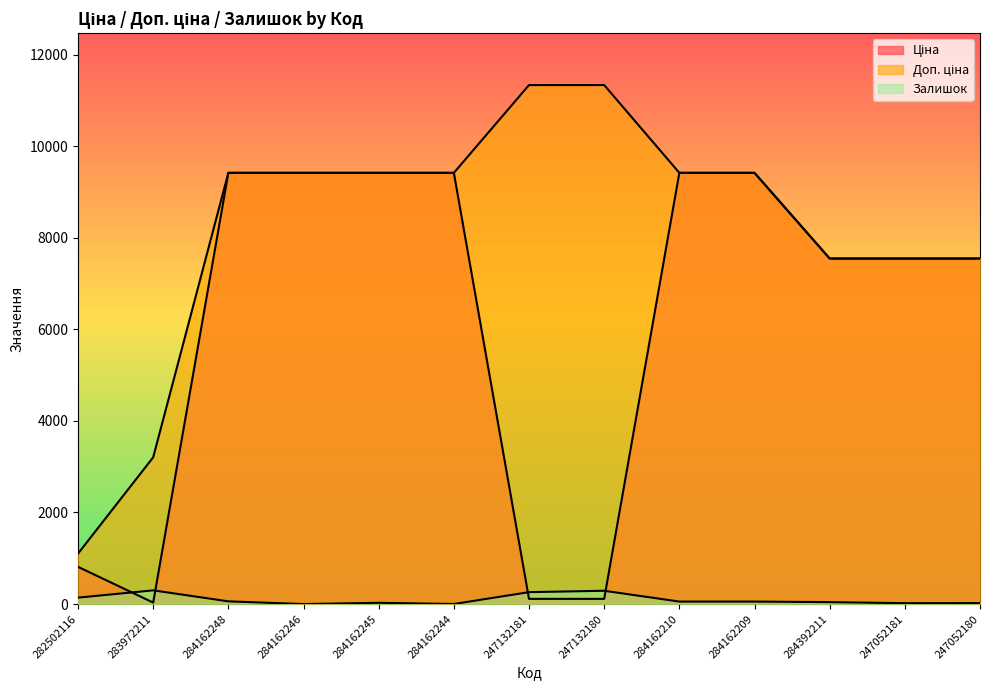

What is the label of the 11th point from the right?

284162248